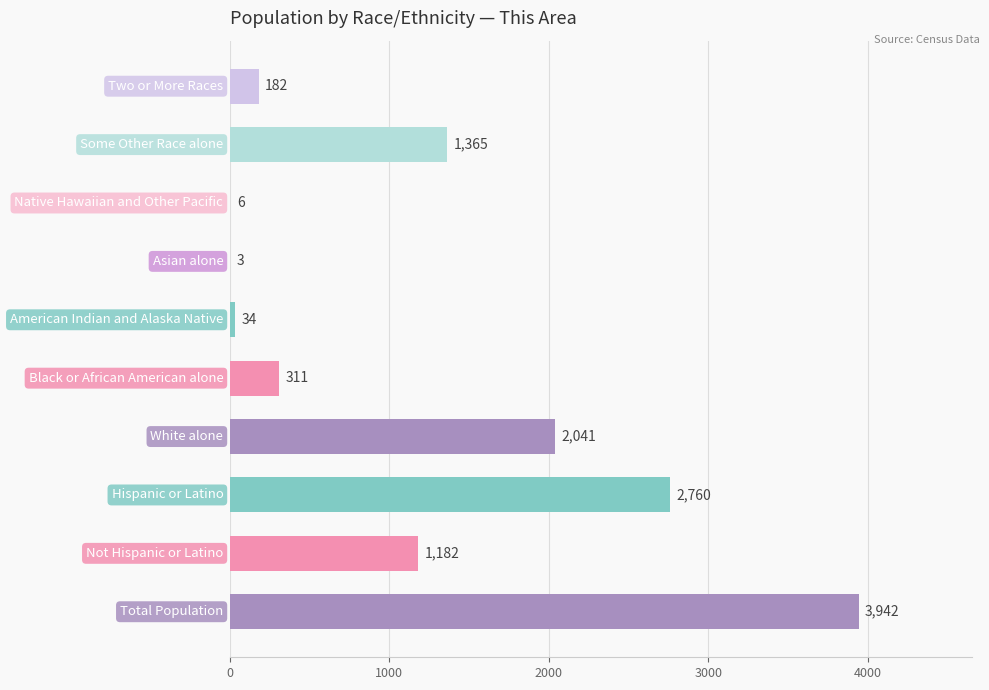

What is the sum of all values?

11826